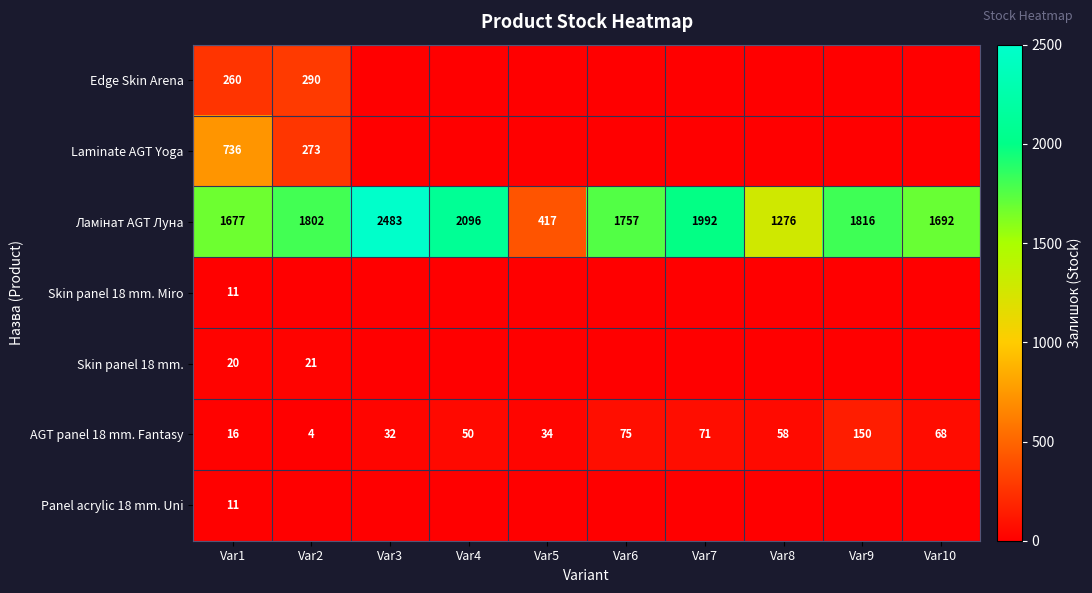

Read the AGT panel 18 mm. Fantasy value at Var8.

58